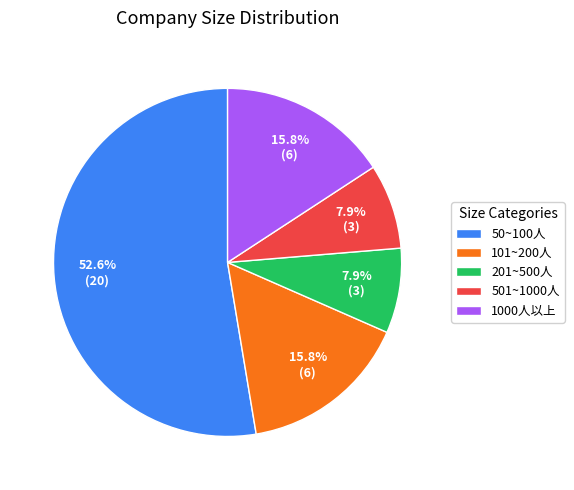

What is the largest slice in the pie chart?

50~100人